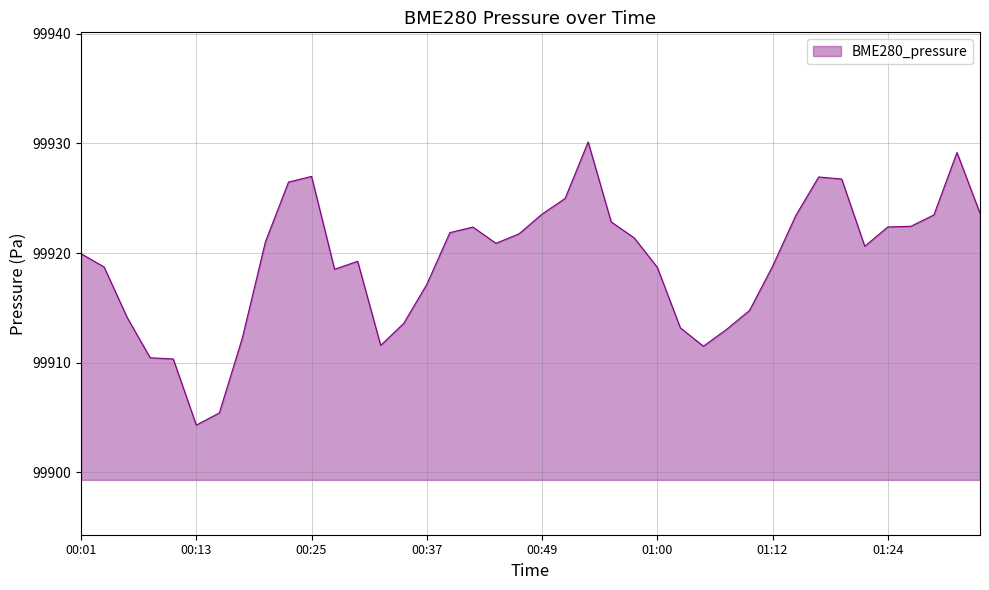

What is the greatest value displayed?

99930.1